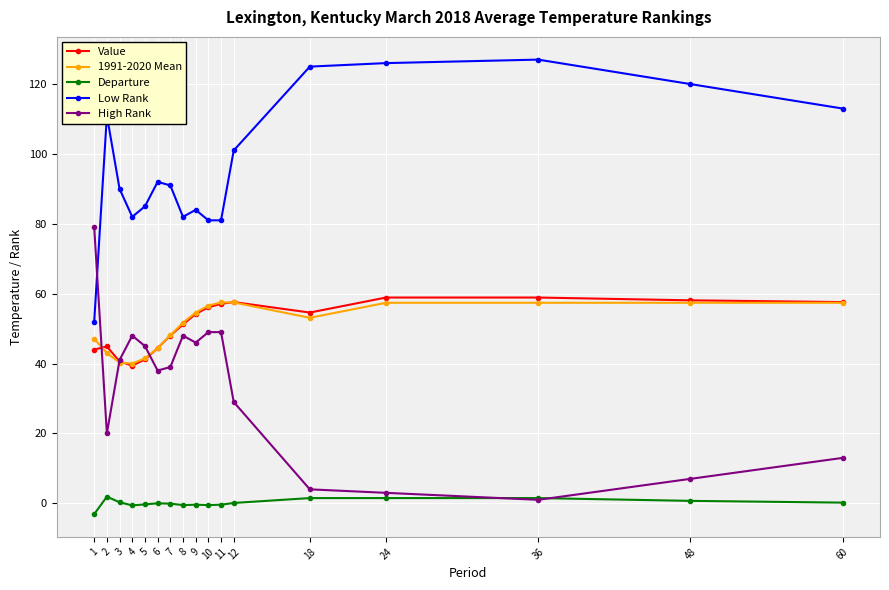

What is the value of the Departure point at the 8th from the left?

-0.5